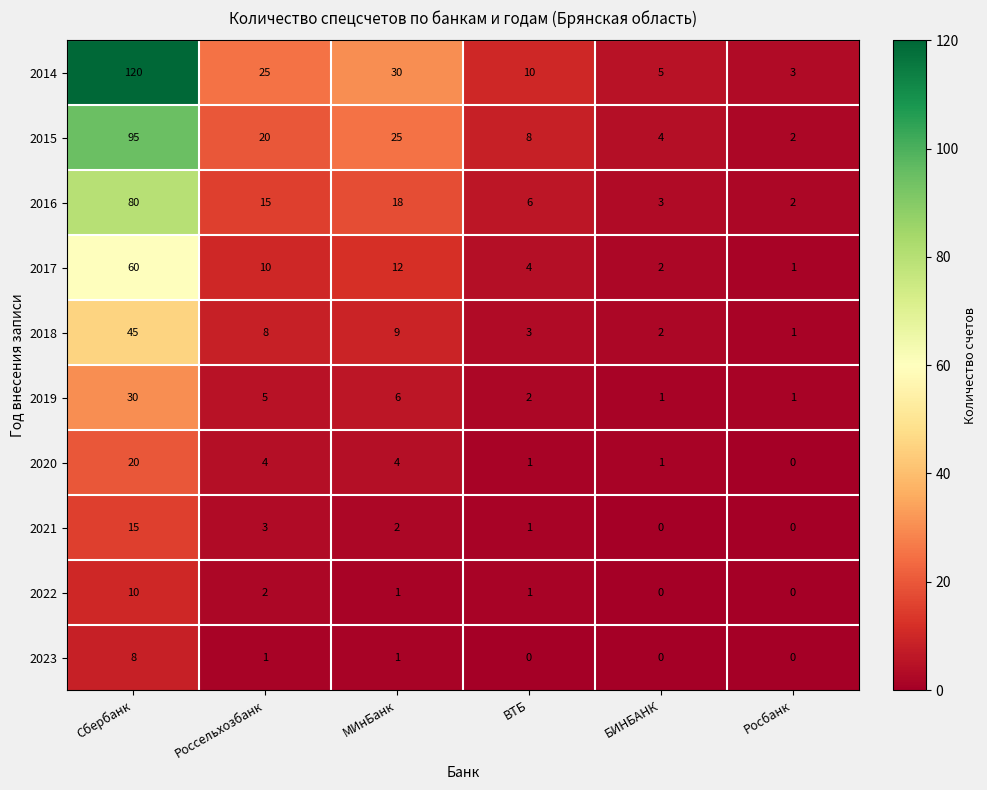

Between Россельхозбанк and ВТБ, which series saw the biggest shift?

2014